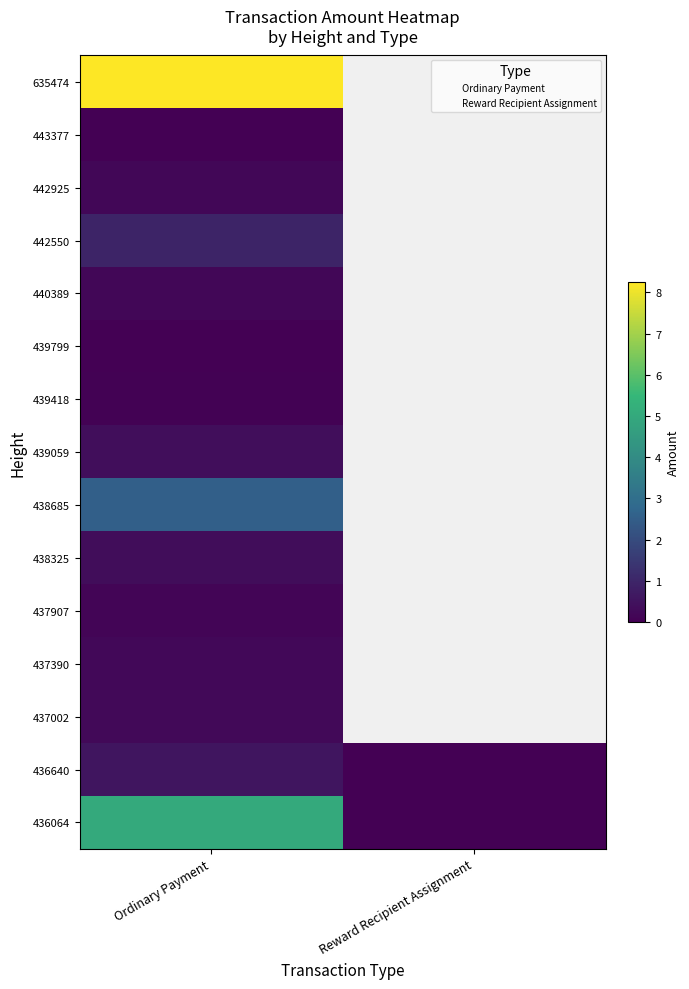

Rank the series at 442925 from lowest to highest value.

Reward Recipient Assignment, Ordinary Payment